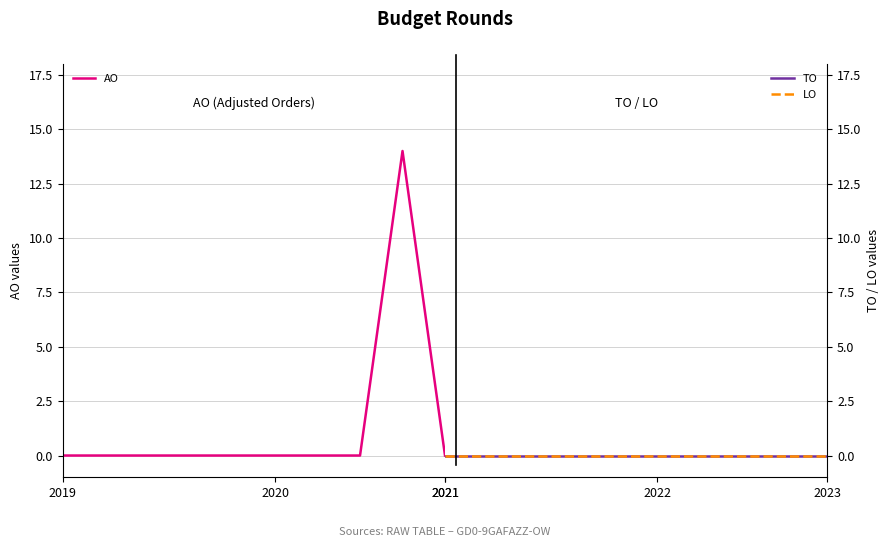

Does the chart have visible grid lines?

Yes